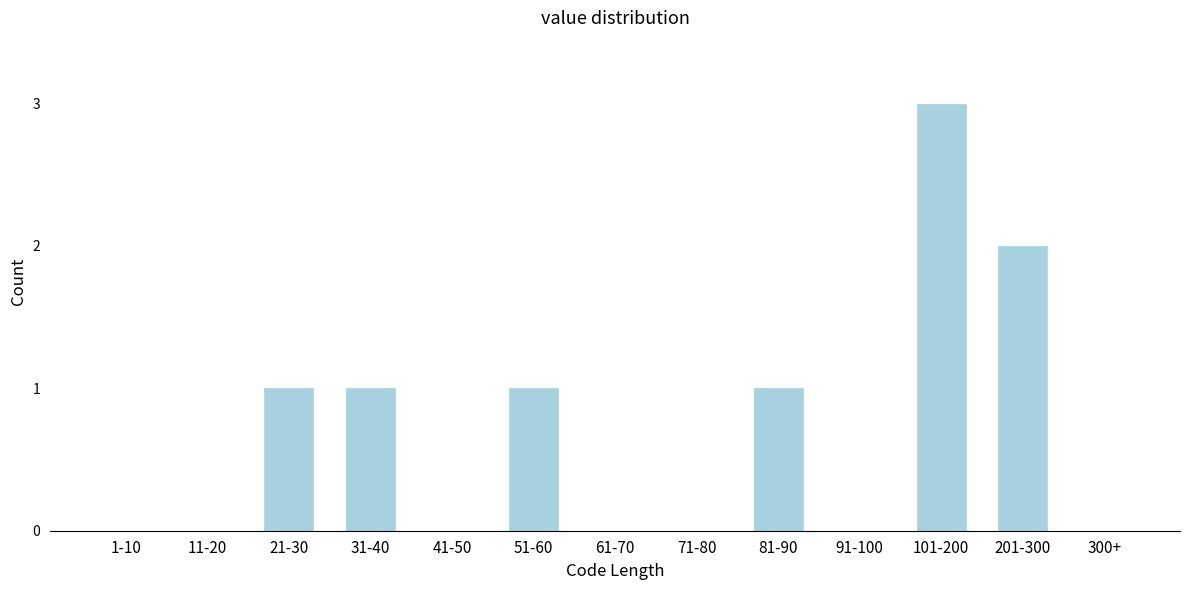

Reading right to left, extract all data points from this chart.

300+=0	201-300=2	101-200=3	91-100=0	81-90=1	71-80=0	61-70=0	51-60=1	41-50=0	31-40=1	21-30=1	11-20=0	1-10=0